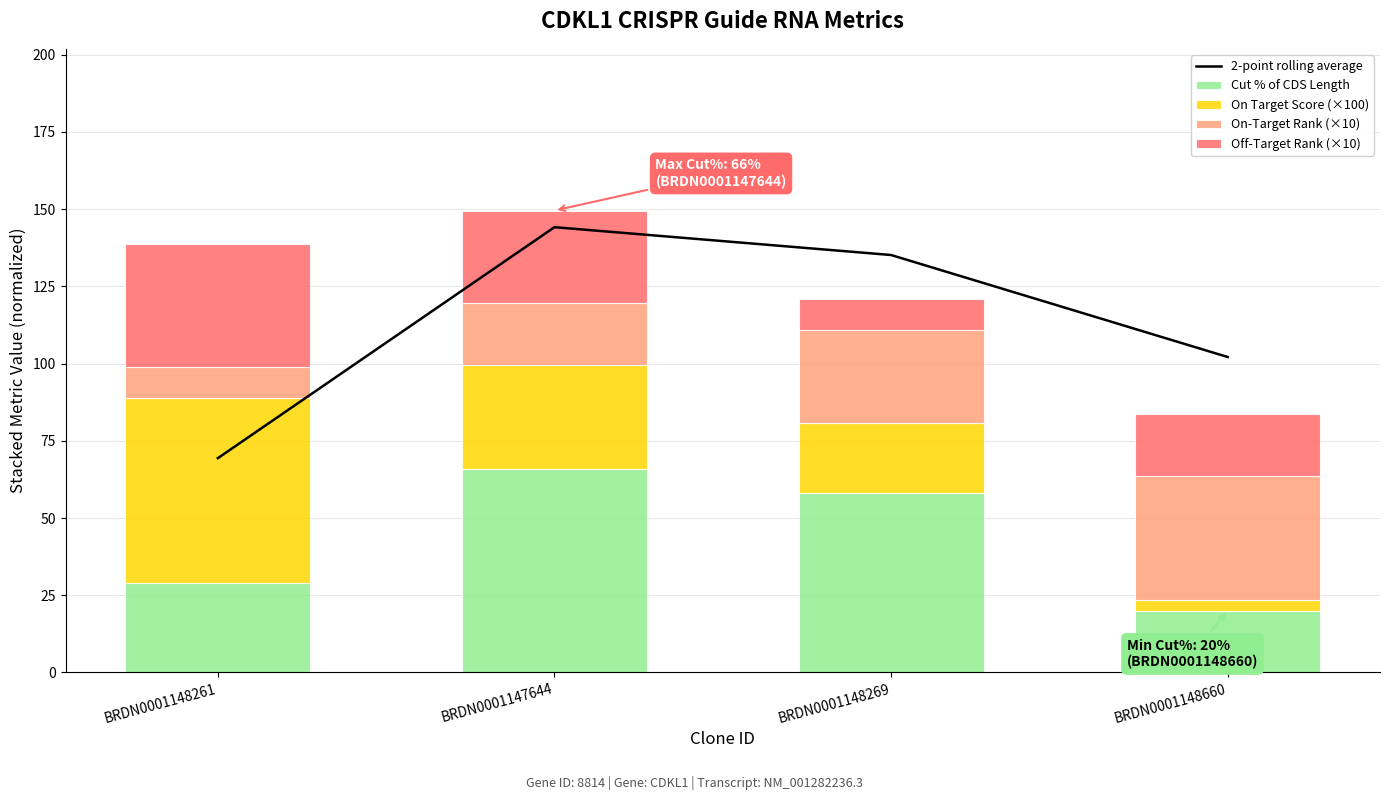

Reading left to right, list all the values displayed in this chart.

2-point rolling average: 69.4	144.2	135.2	102.1
Cut % of CDS Length: 29.0	66.0	58.0	20.0
On Target Score (×100): 59.8	33.6	22.8	3.5
On-Target Rank (×10): 10.0	20.0	30.0	40.0
Off-Target Rank (×10): 40.0	30.0	10.0	20.0